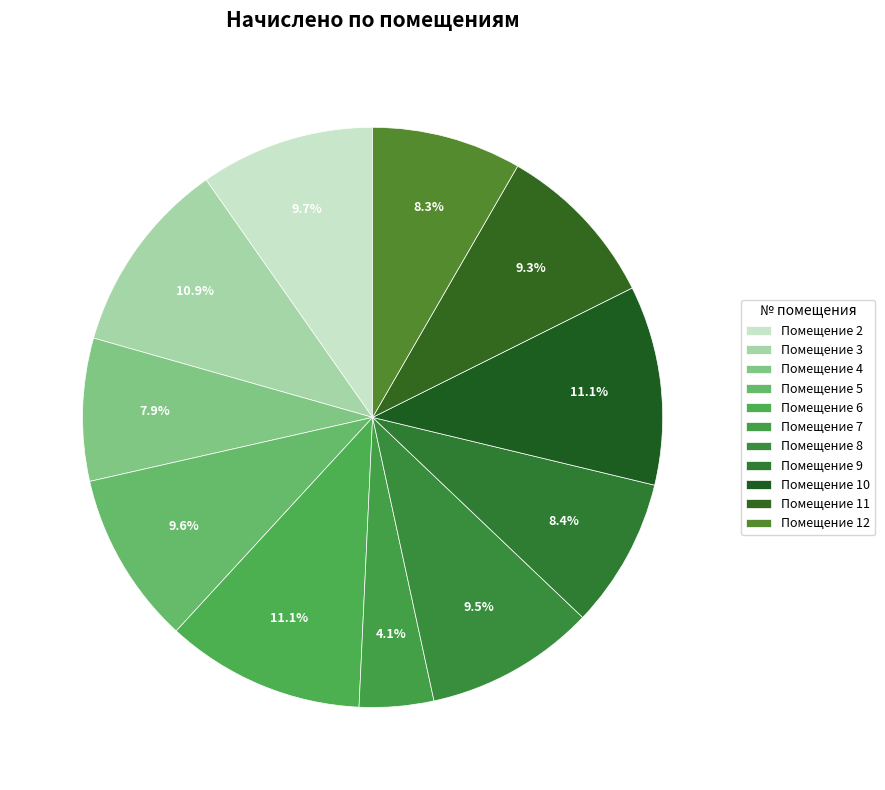

Is there a majority slice in this chart?

No